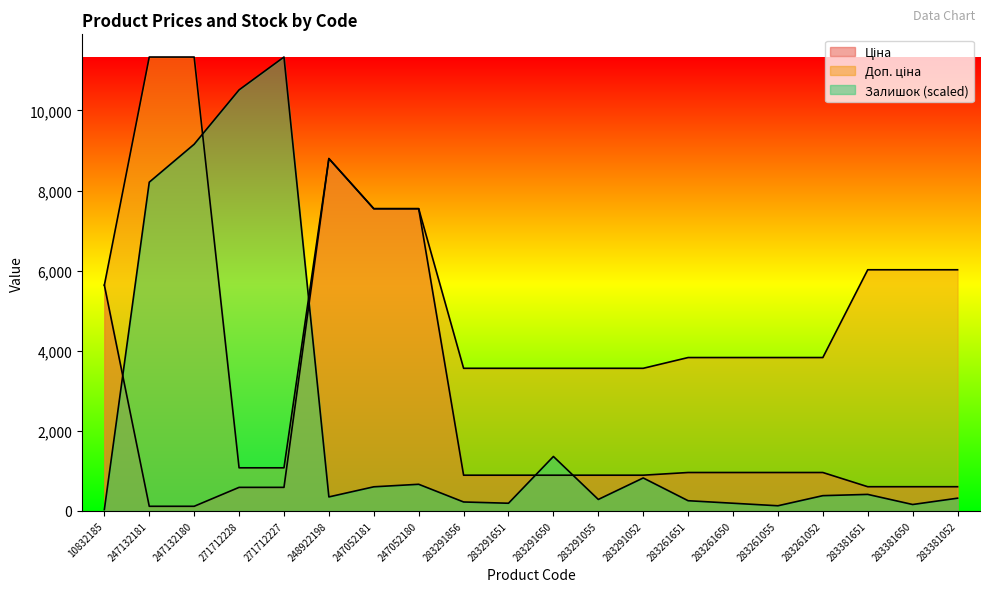

At which label does Залишок reach its minimum?

10832185